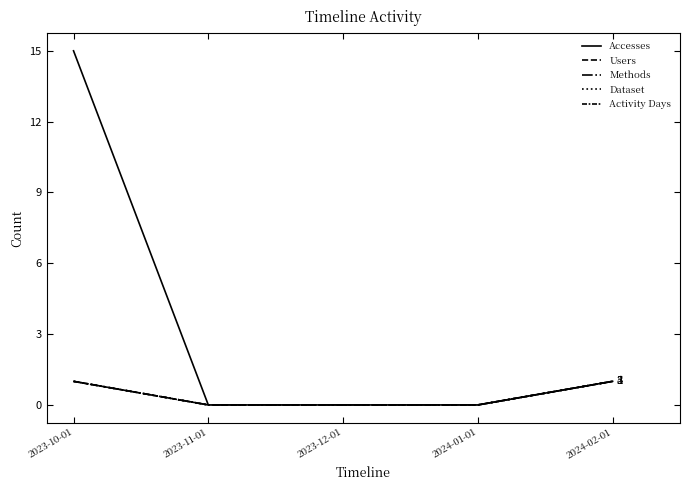

Does the chart display data point markers on the line(s)?

No